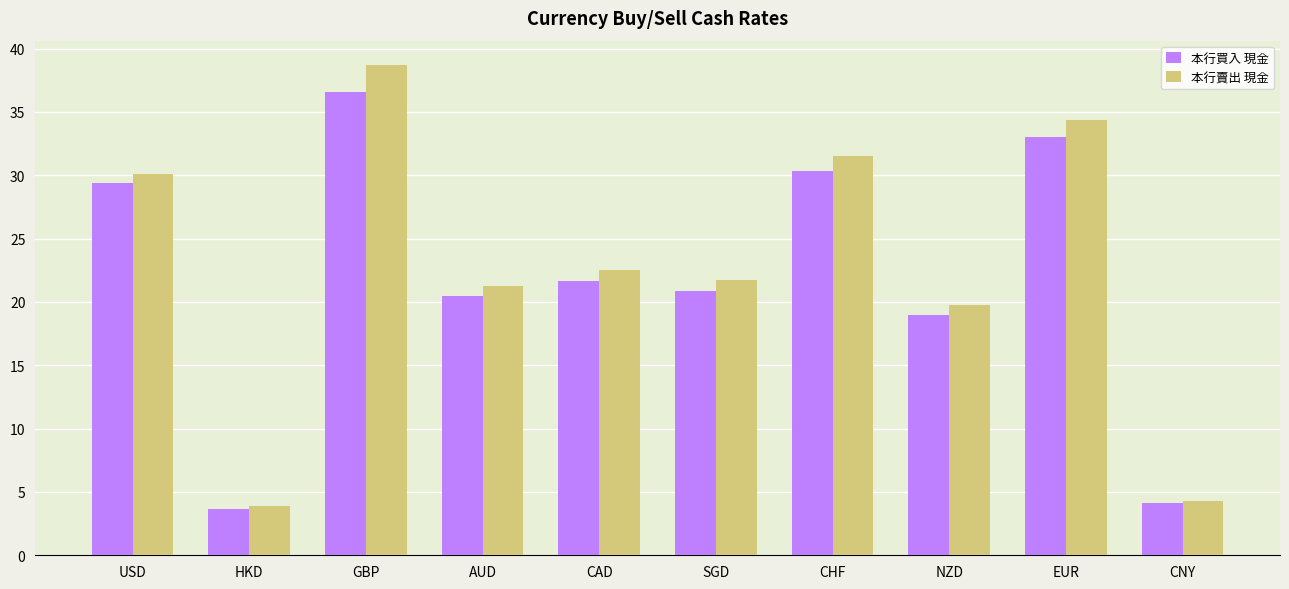

At which category is the sum across all series the highest?

GBP